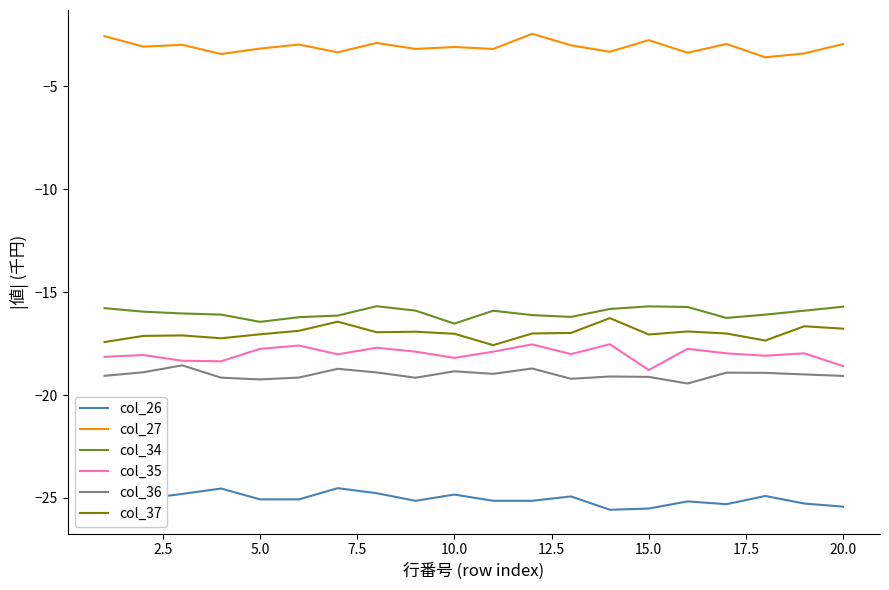

What is the smallest value displayed?

-25.6